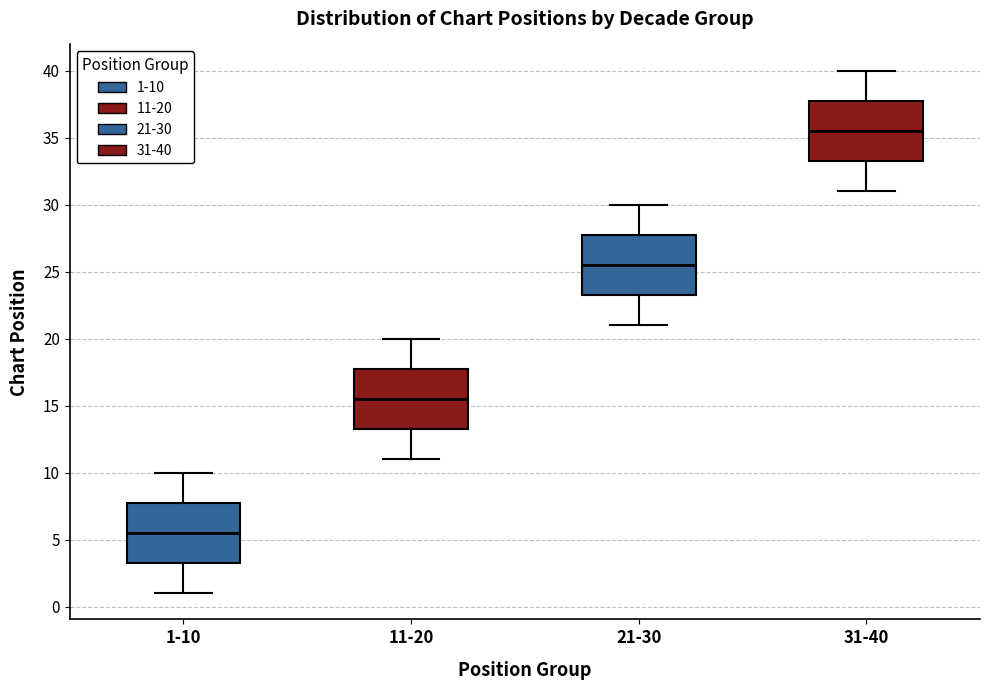

Reading left to right, transcribe this box plot: for each box, give where its median line is, the range the box spans, and where its two whiskers end, as read against the y-axis. The values are not printed on the chart, so give them approximately, as read against the axis.

1-10: median 5.5, box 3.5 to 8.0, whiskers 1.0 to 10.0
11-20: median 15.5, box 13.5 to 18.0, whiskers 11.0 to 20.0
21-30: median 25.5, box 23.5 to 28.0, whiskers 21.0 to 30.0
31-40: median 35.5, box 33.5 to 38.0, whiskers 31.0 to 40.0